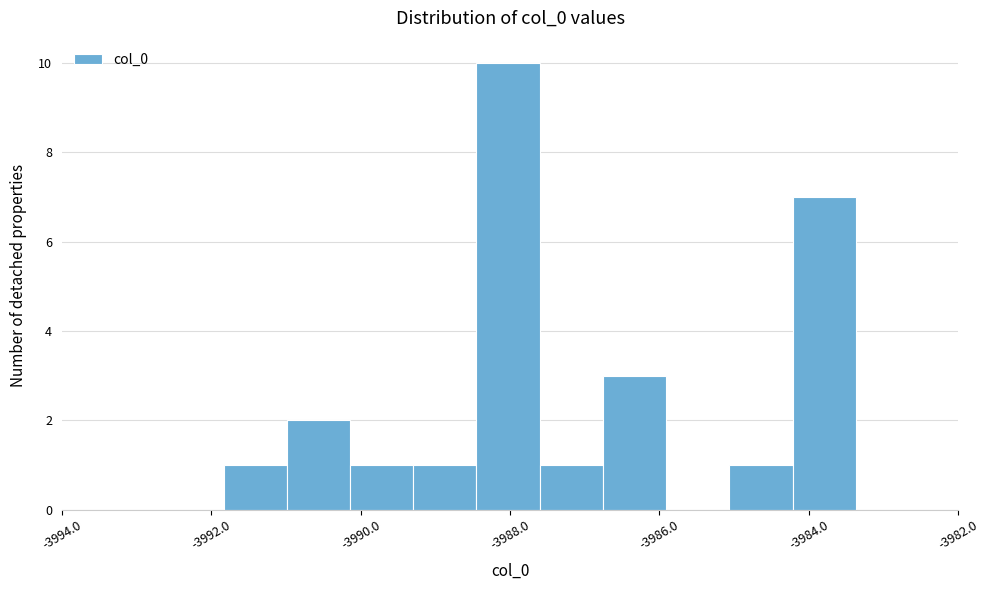

How tall is the bar that spans -3990.2 to -3989.2 on the x-axis? Neither the bar edges nor the heights are printed on the chart, so give them approximately, as read against the axes.

1